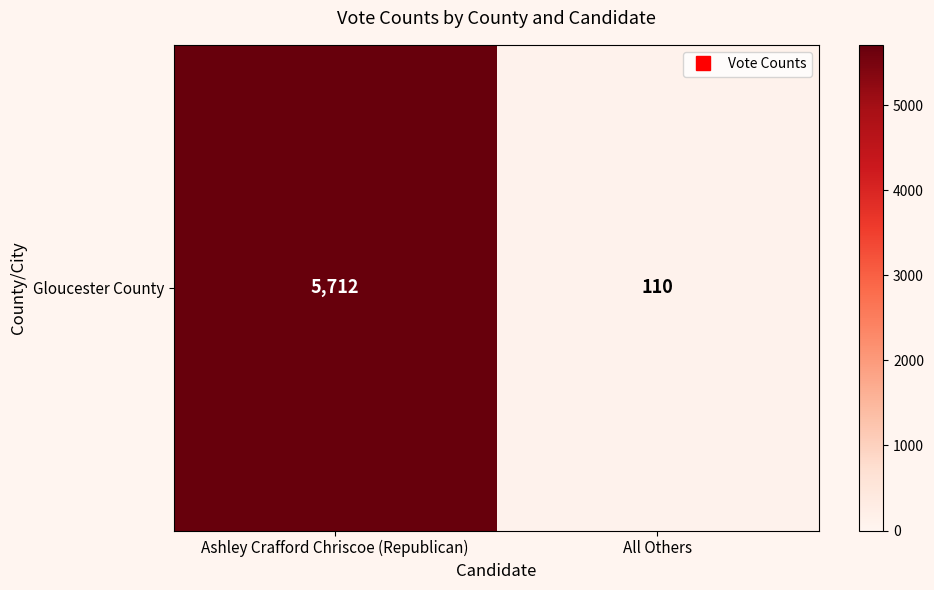

The chart shows a value of 5712 at Ashley Crafford Chriscoe (Republican). True or false?

True